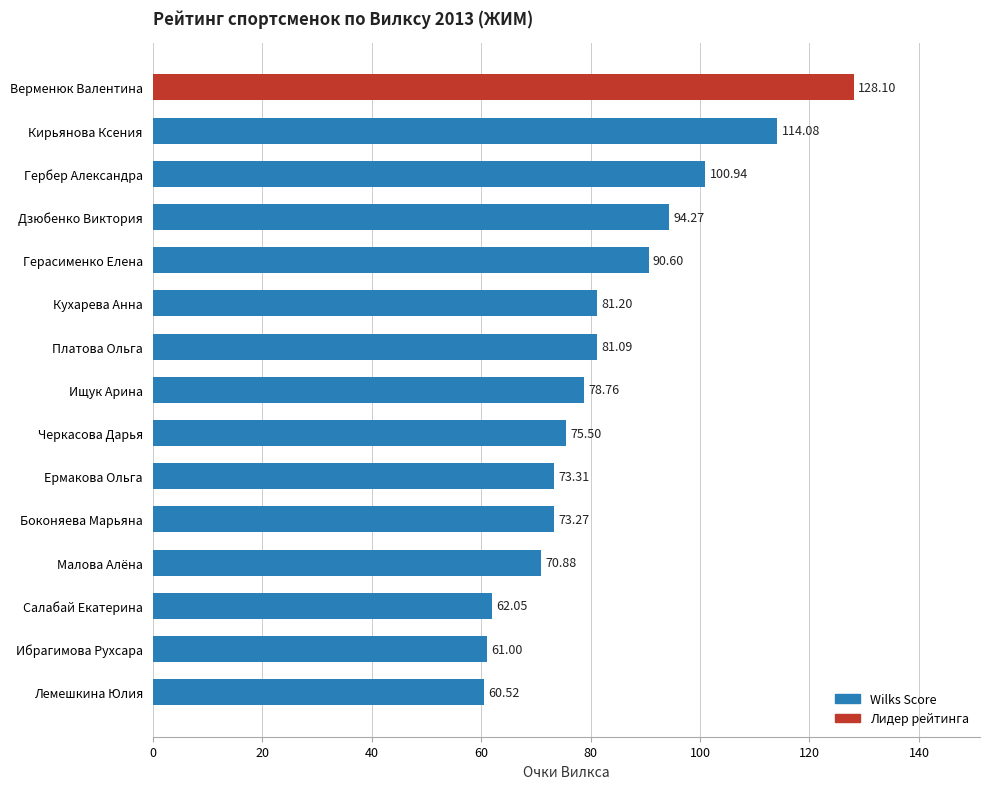

What is the average value?

83.0